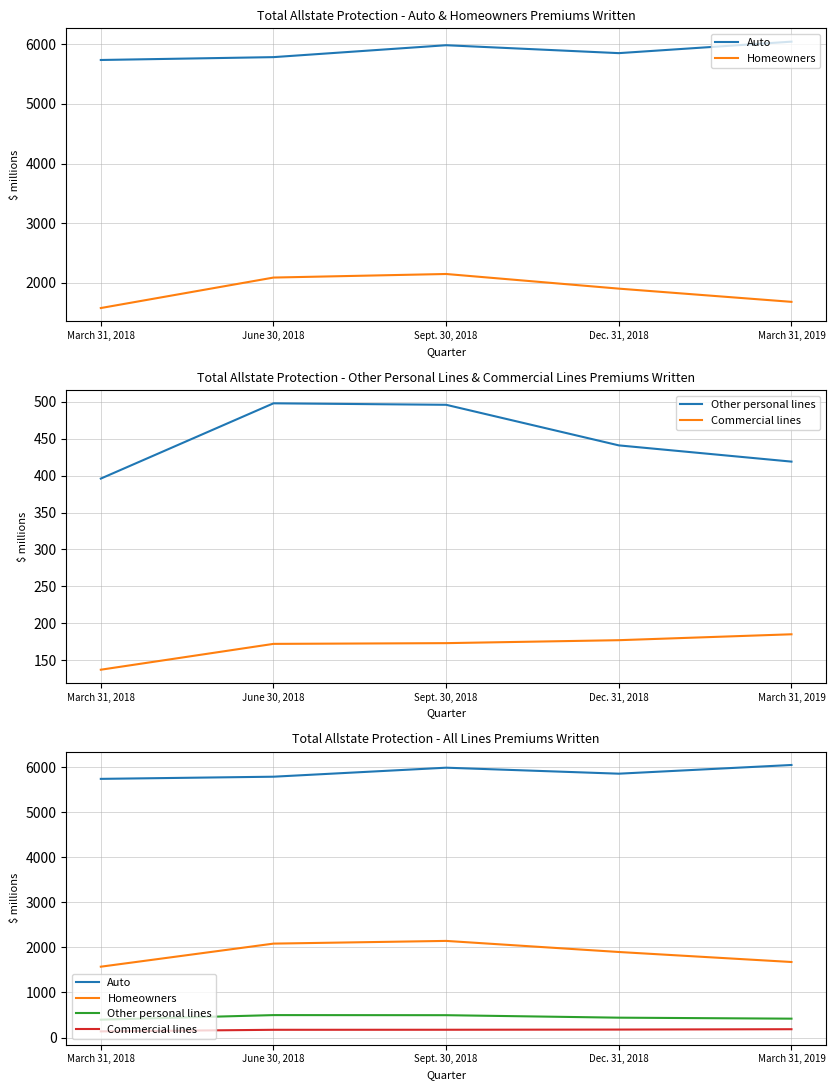

Rank the series at Dec. 31, 2018 from highest to lowest value.

Auto, Homeowners, Other personal lines, Commercial lines